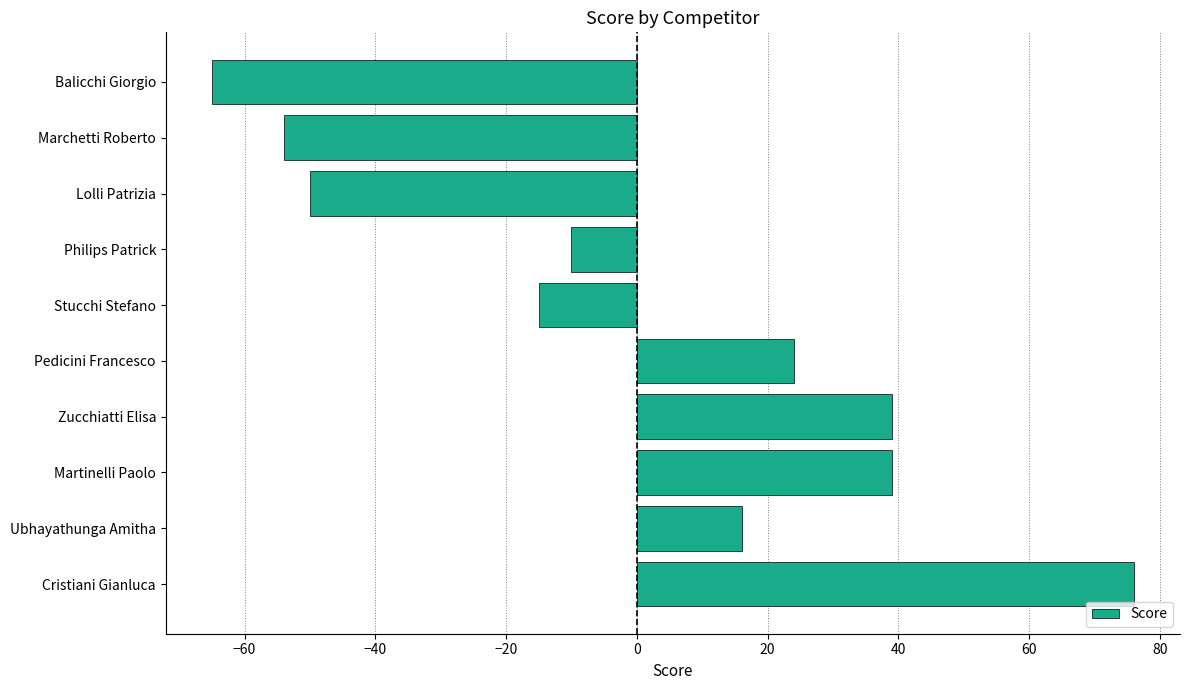

Where is the data nearest to the value 5?

Ubhayathunga Amitha